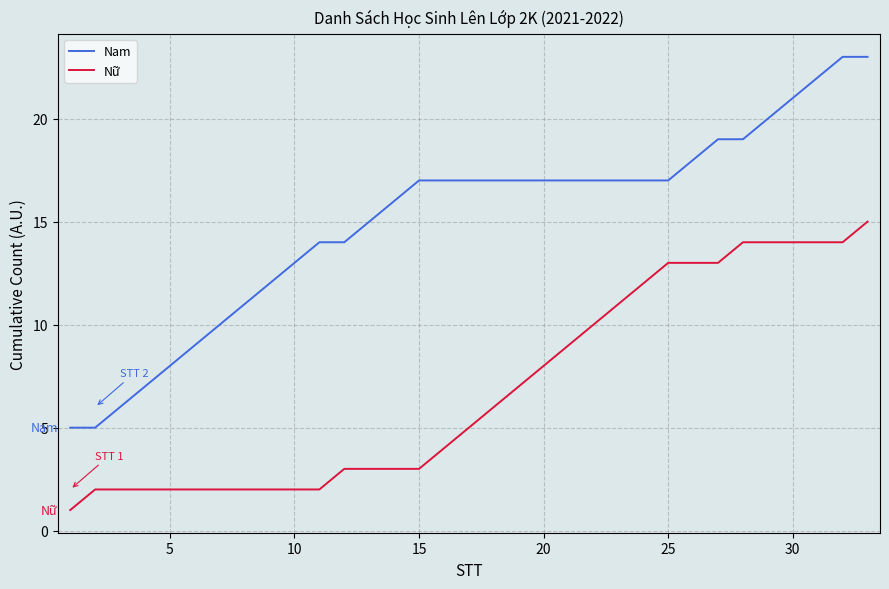

Which series has the largest total across all categories?

Nam